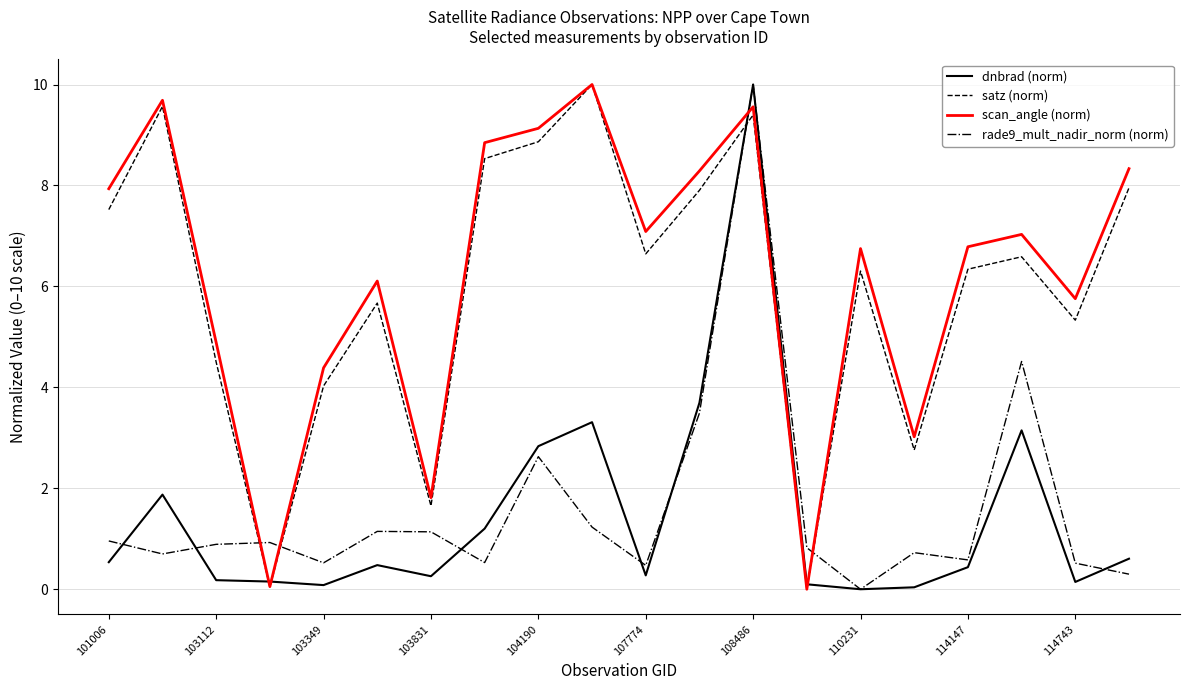

What is the highest value of the satz (norm) series?

10.0